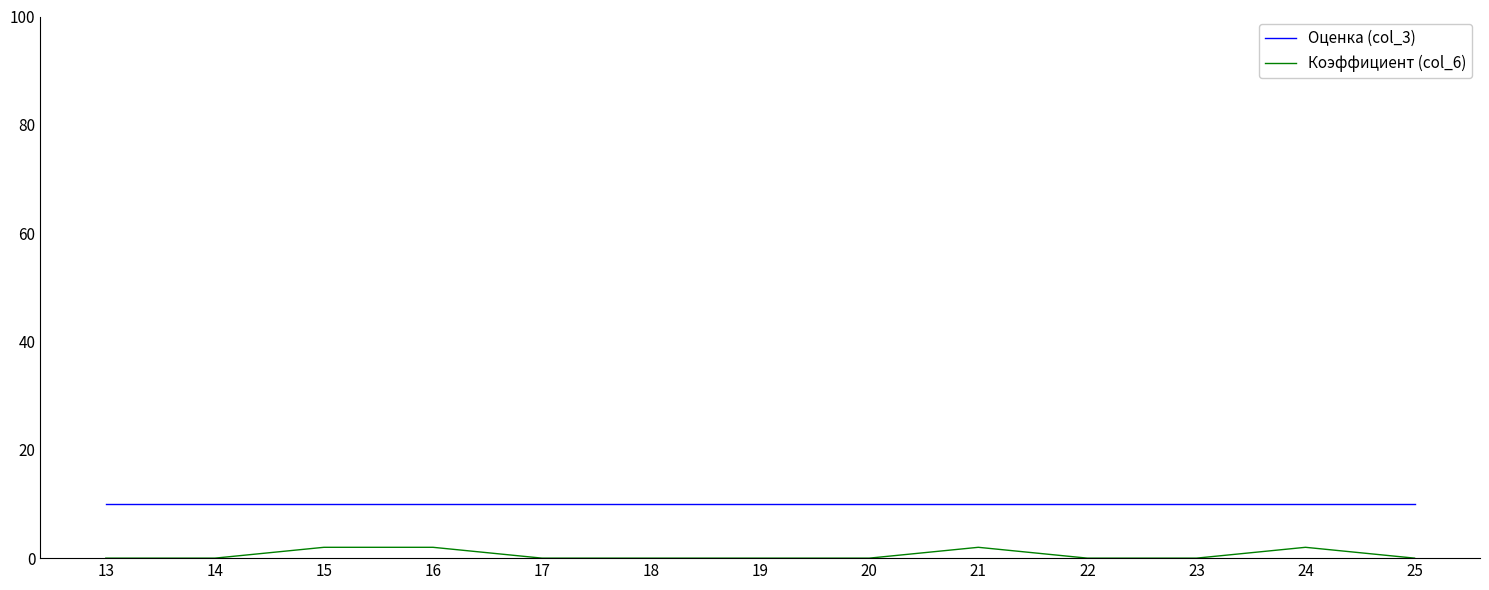

How many distinct data groups are displayed?

2